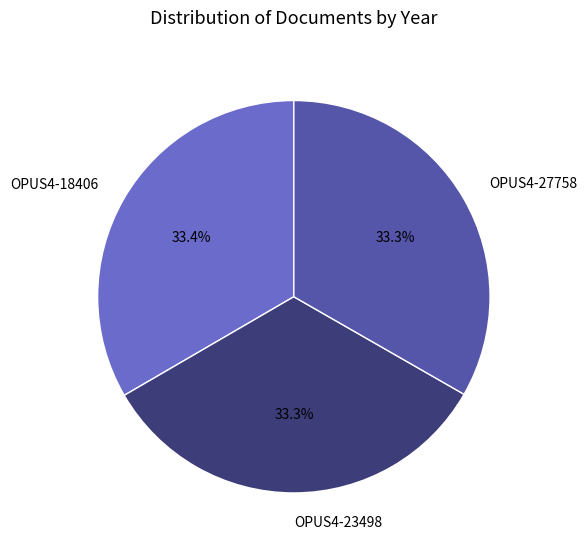

What percentage do OPUS4-23498 and OPUS4-18406 together represent?

66.7%